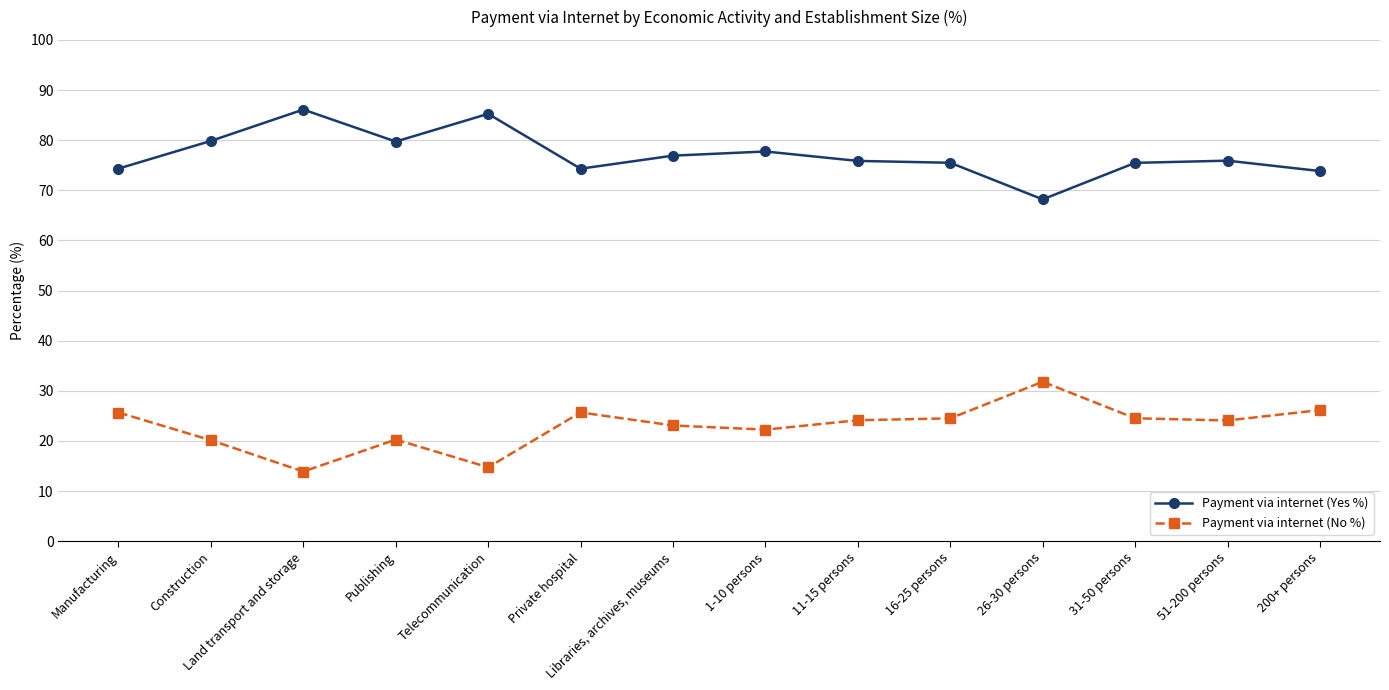

What is the value of the Payment via internet (No %) point at the 1st from the left?

25.7